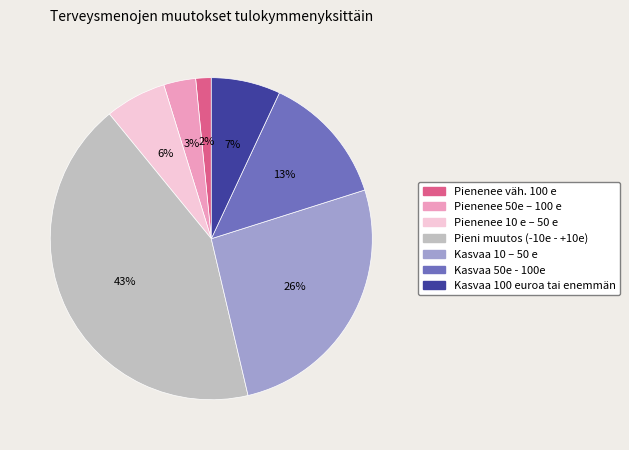

Which slice is the smallest?

Pienenee väh. 100 e